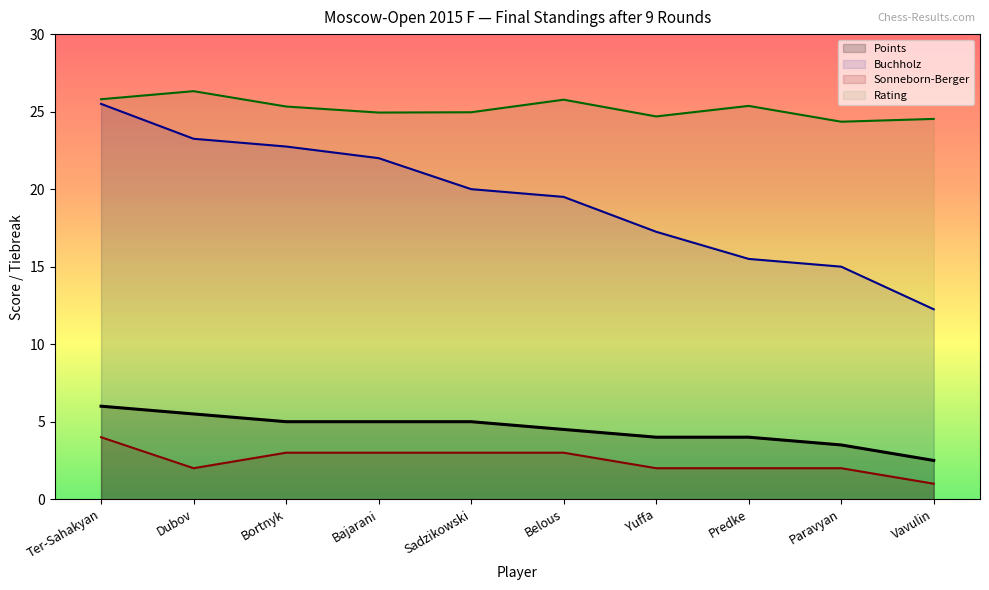

What is the difference between the Sonneborn-Berger values at Yuffa and Bajarani?

1.0